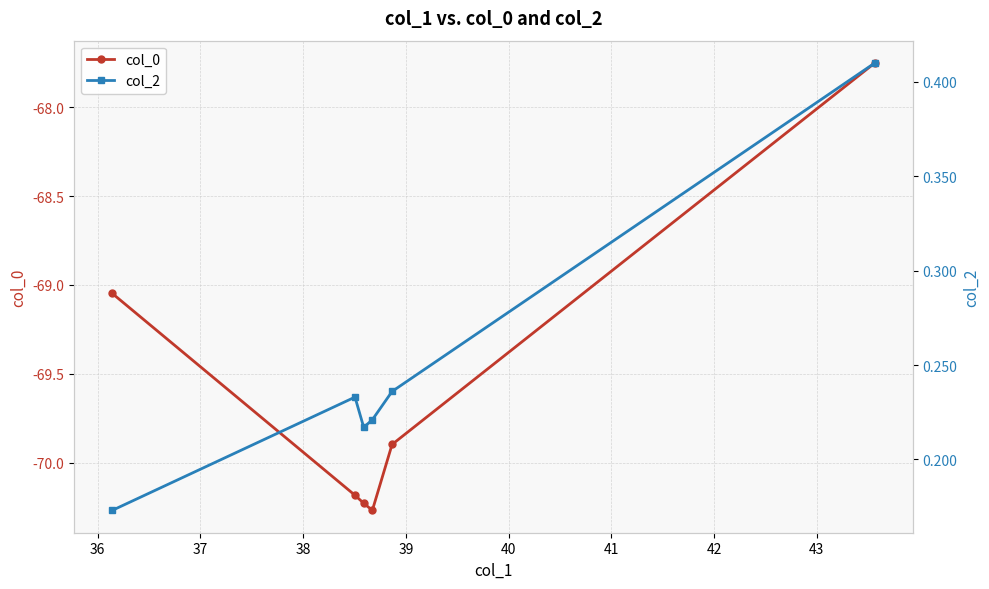

How many interior local valleys does the col_2 series have?

1